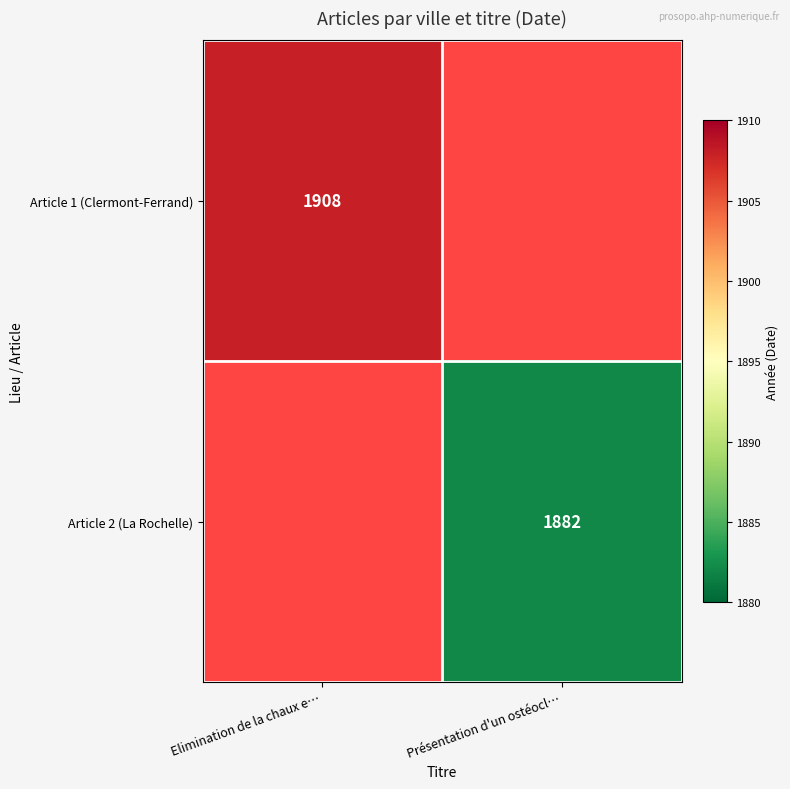

True or false: Article 1 (Clermont-Ferrand) has a value of 817 at Elimination de la chaux e….

False